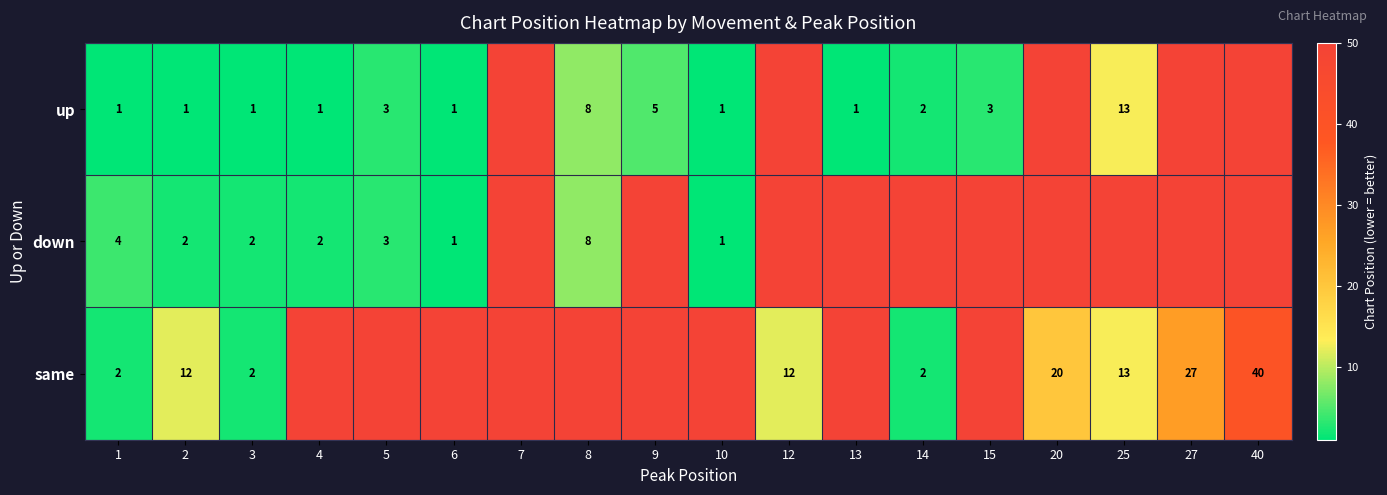

The up series shows 3 at 9. True or false?

False